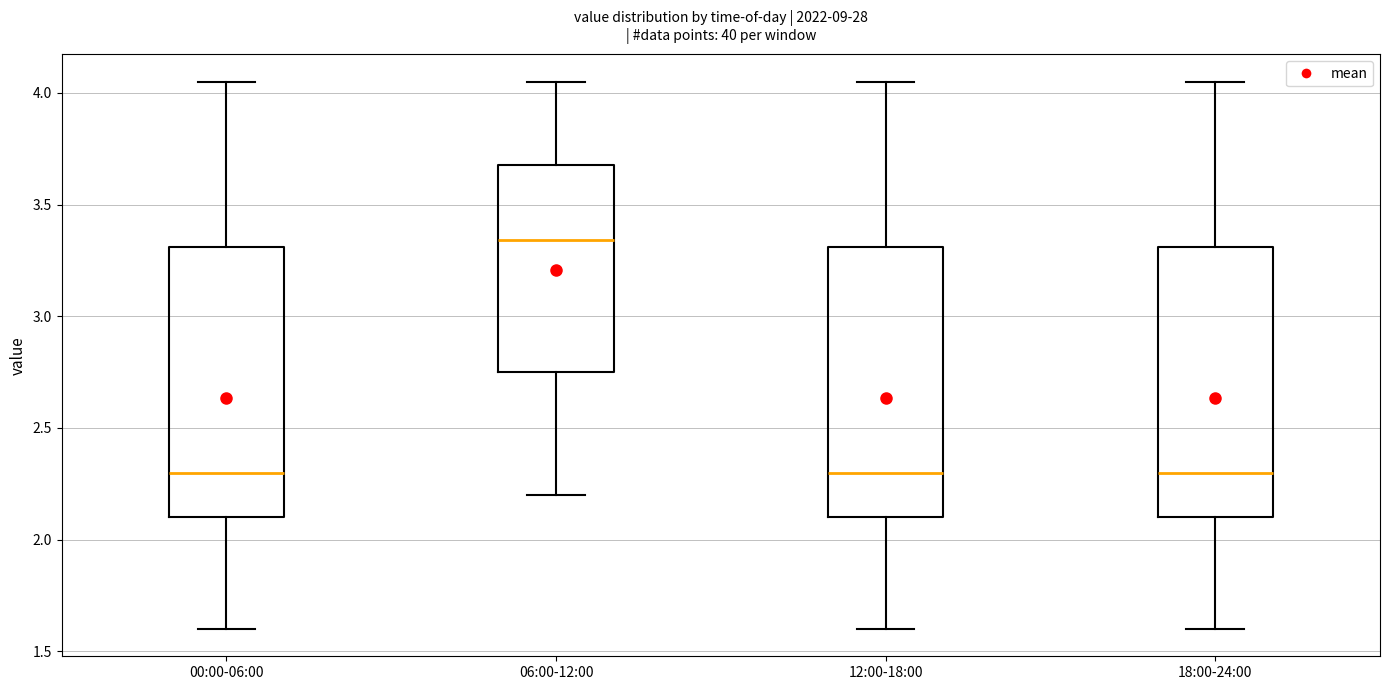

Reading left to right, read every box against the y-axis: the position of its median line, the range the box covers, and the ends of its whiskers. The values are not printed on the chart, so give them approximately, as read against the axis.

00:00-06:00: median 2.30, box 2.10 to 3.30, whiskers 1.60 to 4.05
06:00-12:00: median 3.35, box 2.75 to 3.70, whiskers 2.20 to 4.05
12:00-18:00: median 2.30, box 2.10 to 3.30, whiskers 1.60 to 4.05
18:00-24:00: median 2.30, box 2.10 to 3.30, whiskers 1.60 to 4.05